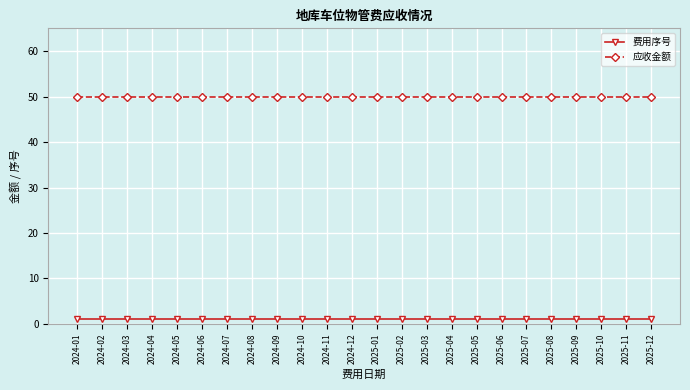

True or false: 应收金额 has a value of 50 at 2025-05.

True